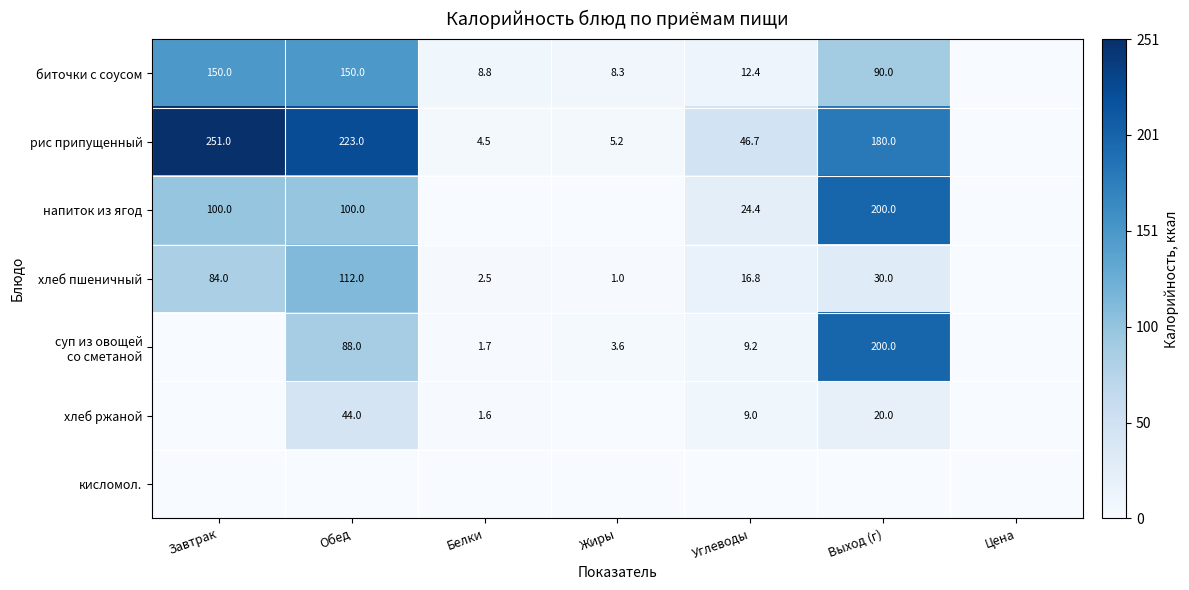

Is it true that хлеб пшеничный equals 1.0 at Жиры?

True